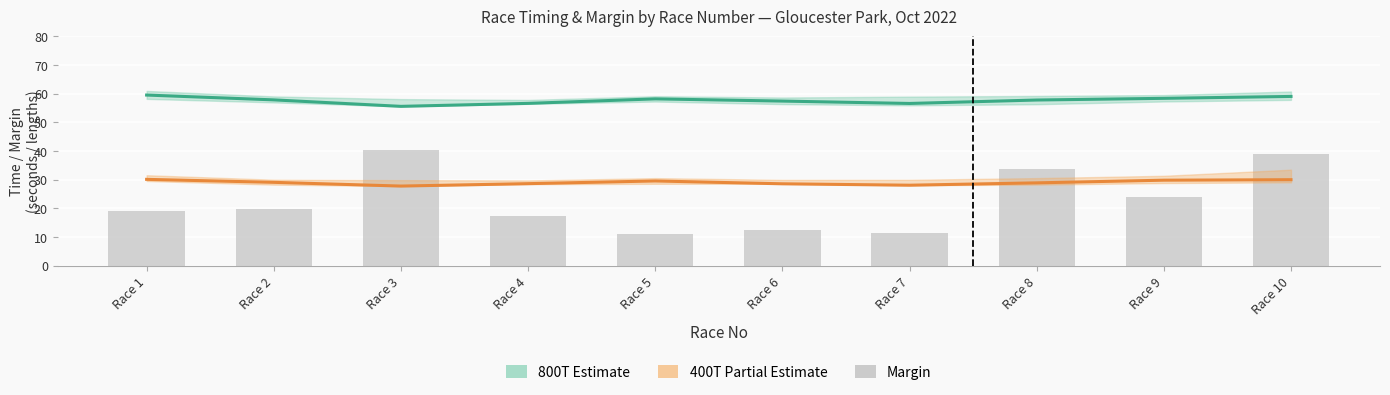

At Race 10, list the series in order from largest to smallest.

800T (Estimate), Margin, 400T (Partial Estimate)